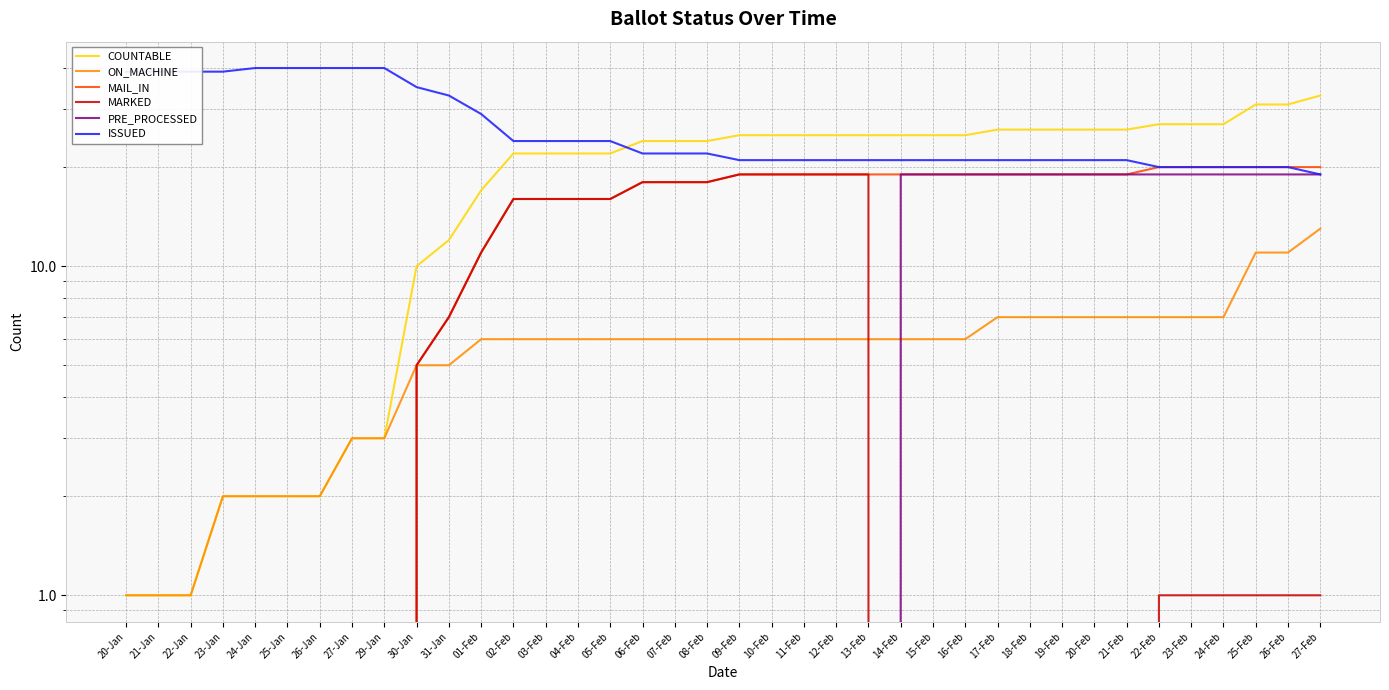

What is the spread (max minus min) of values at 07-Feb?

24